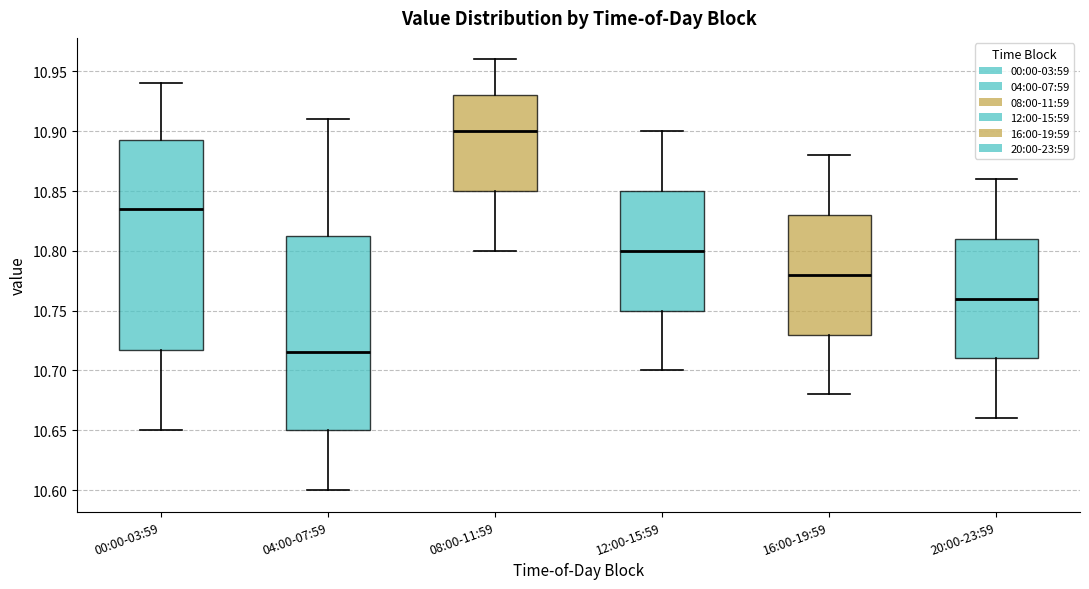

Comparing the boxes themselves (not the whiskers), which one is the tallest?

00:00-03:59